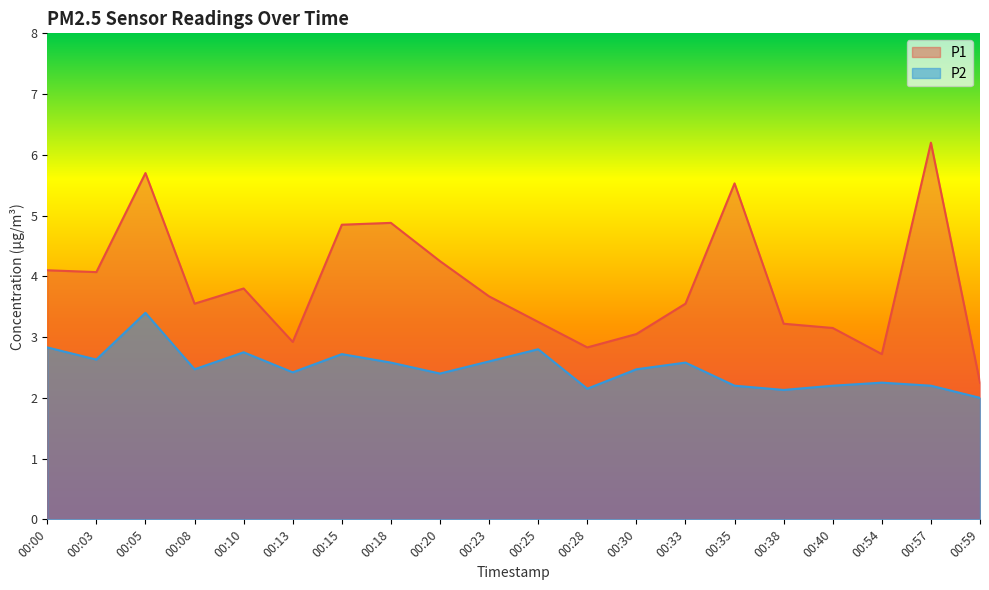

Reading right to left, what are all the values shown in this chart?

P1: 2.2	6.2	2.7	3.1	3.2	5.5	3.5	3.0	2.8	3.2	3.7	4.2	4.9	4.8	2.9	3.8	3.5	5.7	4.1	4.1
P2: 2.0	2.2	2.2	2.2	2.1	2.2	2.6	2.5	2.1	2.8	2.6	2.4	2.6	2.7	2.4	2.8	2.5	3.4	2.6	2.8